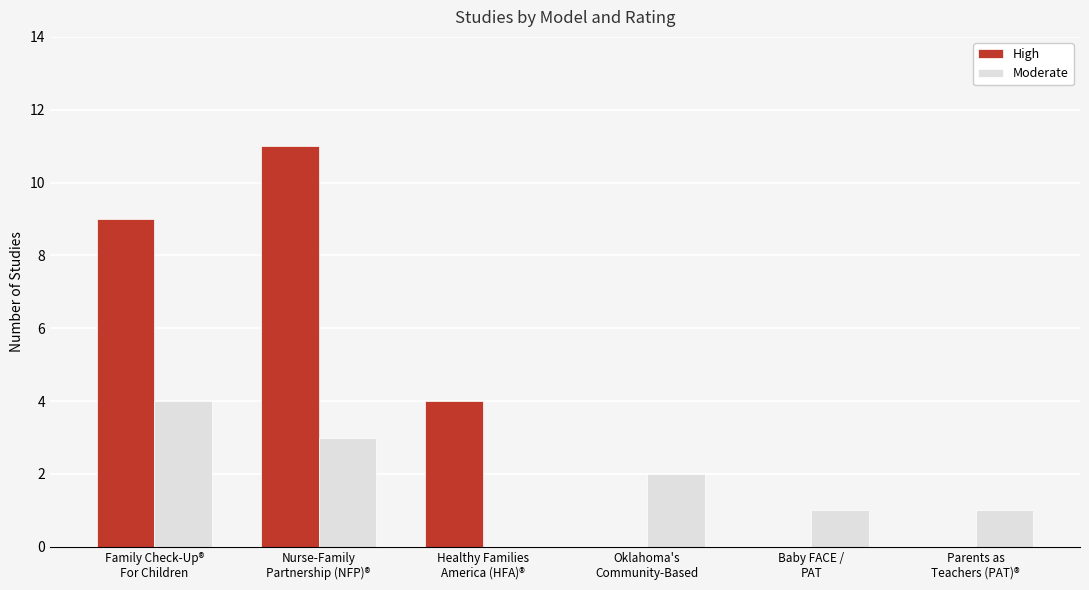

Which series has the largest total across all categories?

High